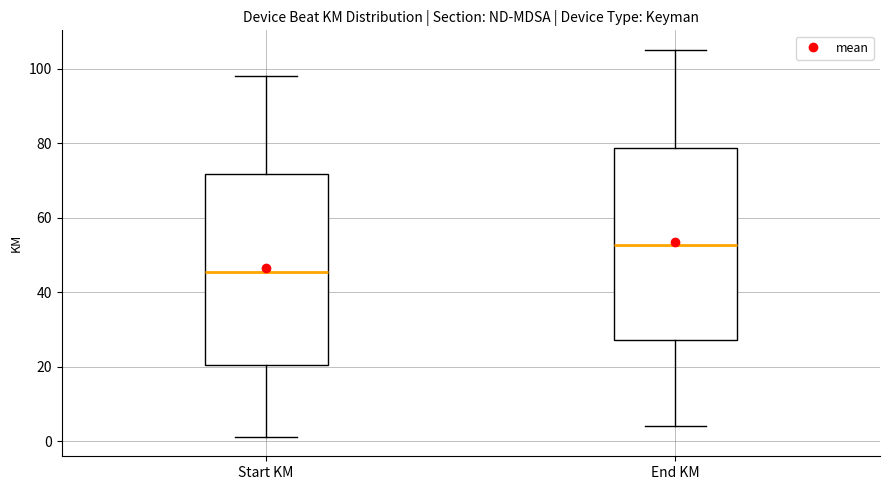

Which box's median line is the lowest?

Start KM